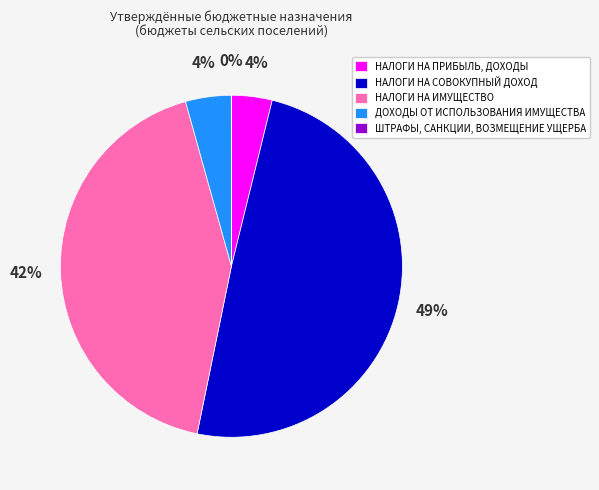

To the nearest percent, what is the difference between the largest and smallest slice percentages?

49%